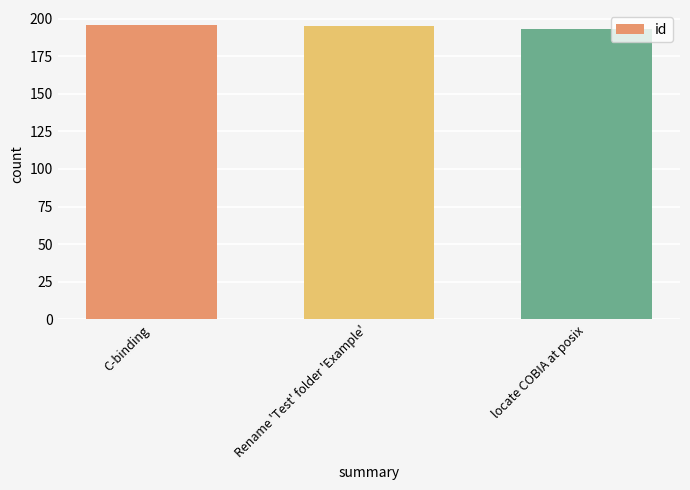

What is the sum of the values at C-binding and Rename 'Test' folder 'Example'?

391